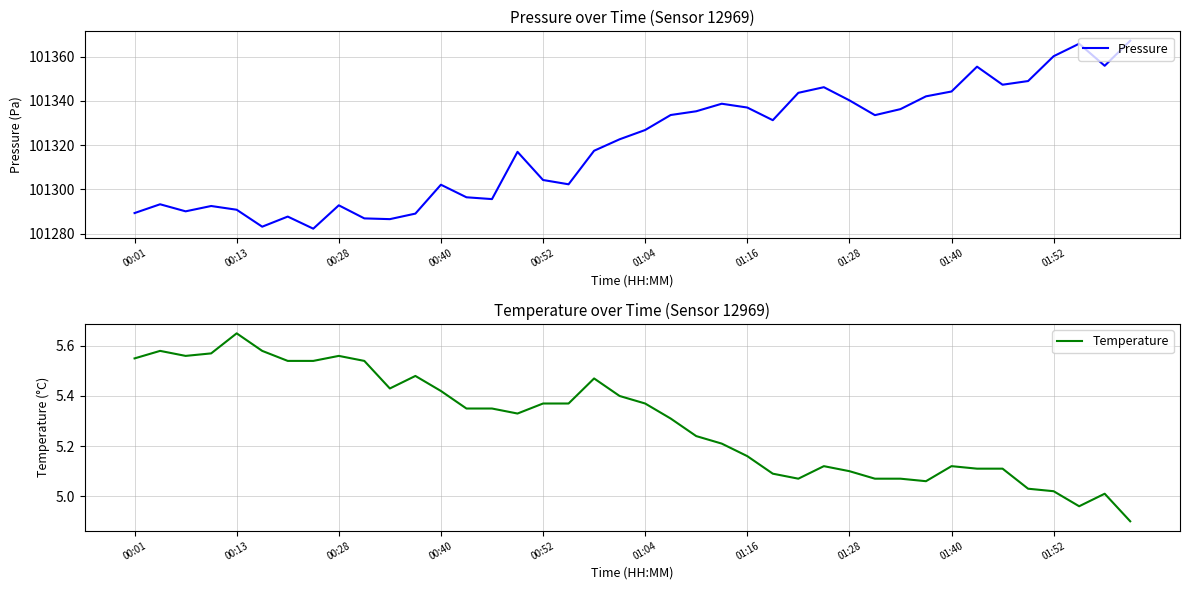

Rank the series by their maximum value, from highest to lowest.

Pressure, Temperature